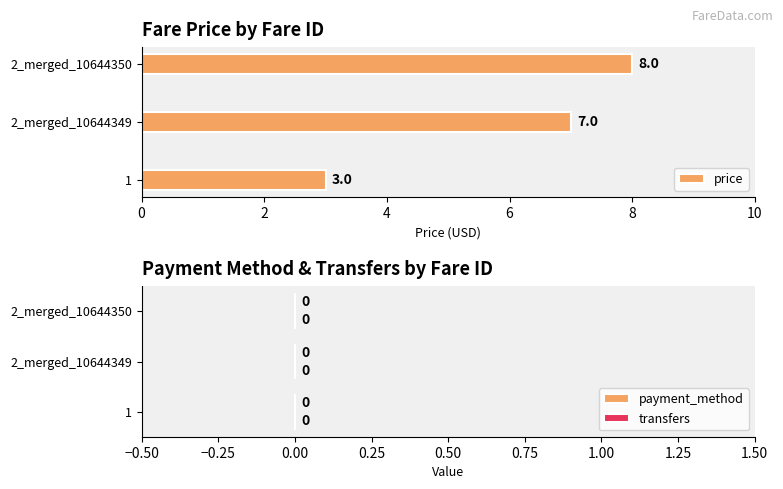

What is the sum of the values at 2_merged_10644349 and 1?

10